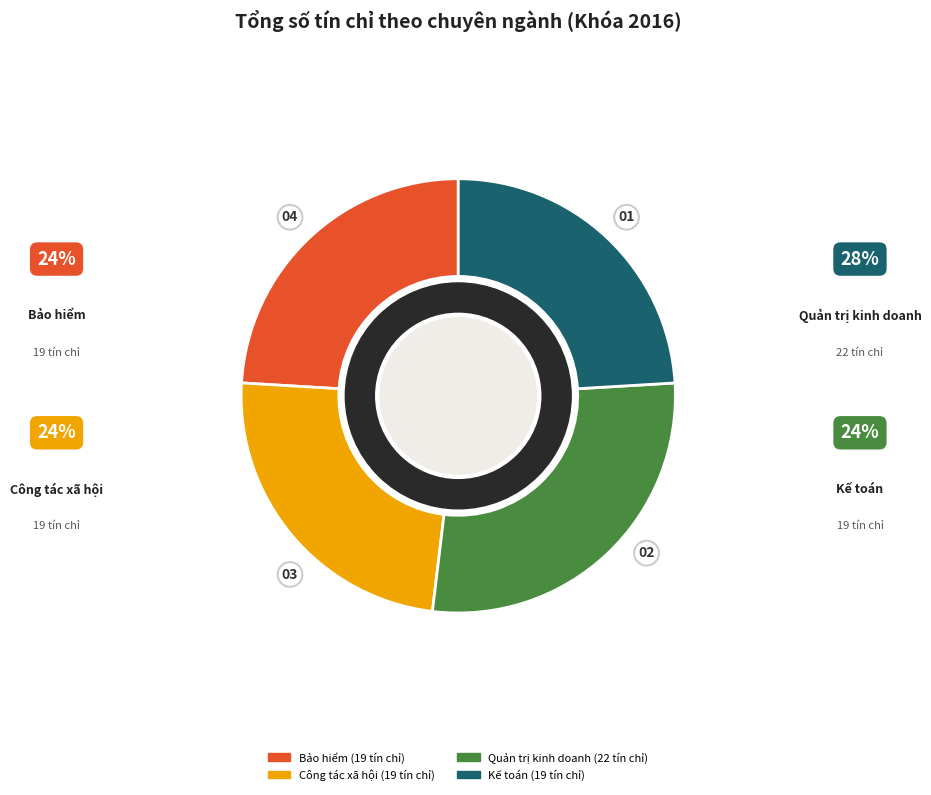

How many segments does this pie chart have?

4